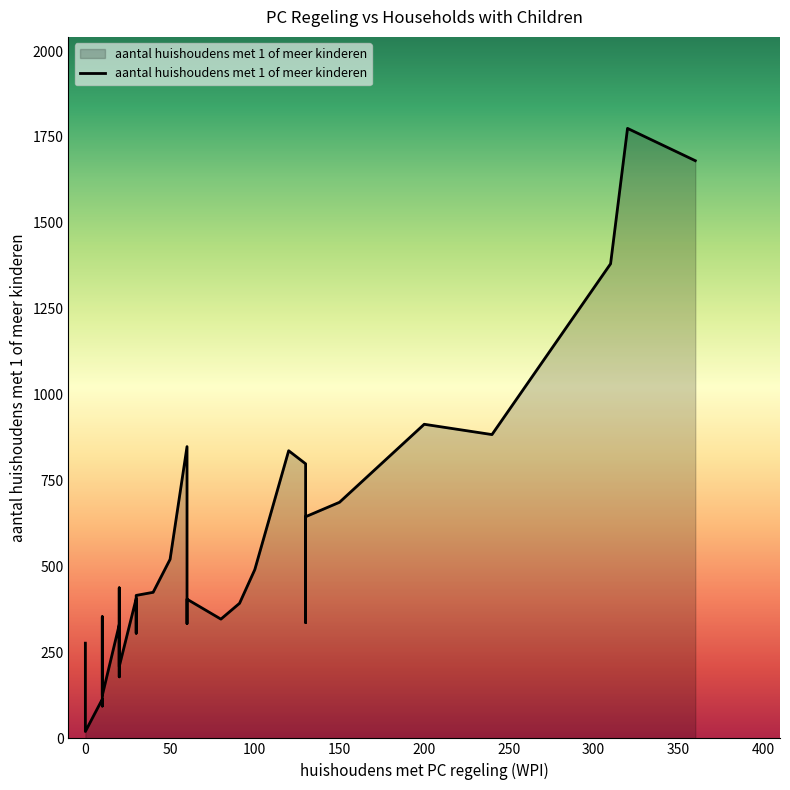

True or false: the data has more than 1 interior local peaks.

True